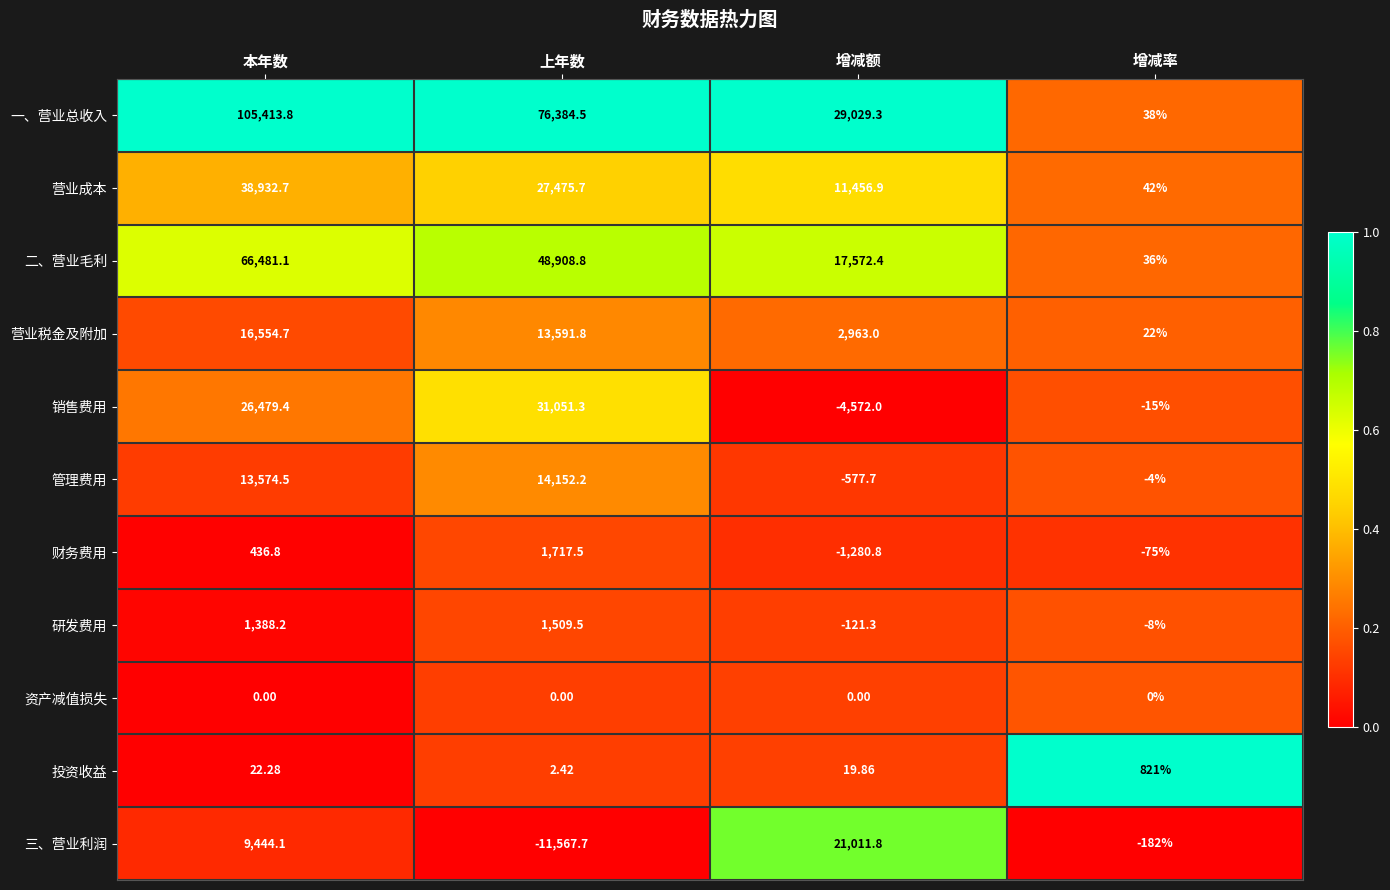

At 本年数, list the series in order from smallest to largest.

资产减值损失, 投资收益, 财务费用, 研发费用, 三、营业利润, 管理费用, 营业税金及附加, 销售费用, 营业成本, 二、营业毛利, 一、营业总收入